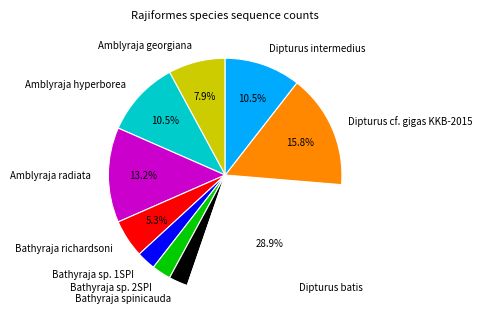

What portion of the pie excludes Dipturus intermedius?

89.5%